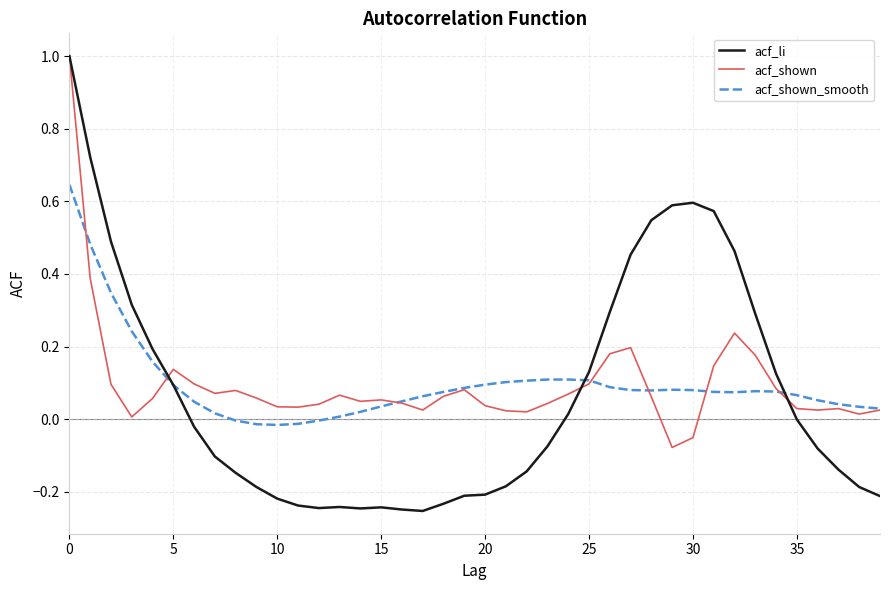

Which series has the largest range (max minus min)?

acf_li